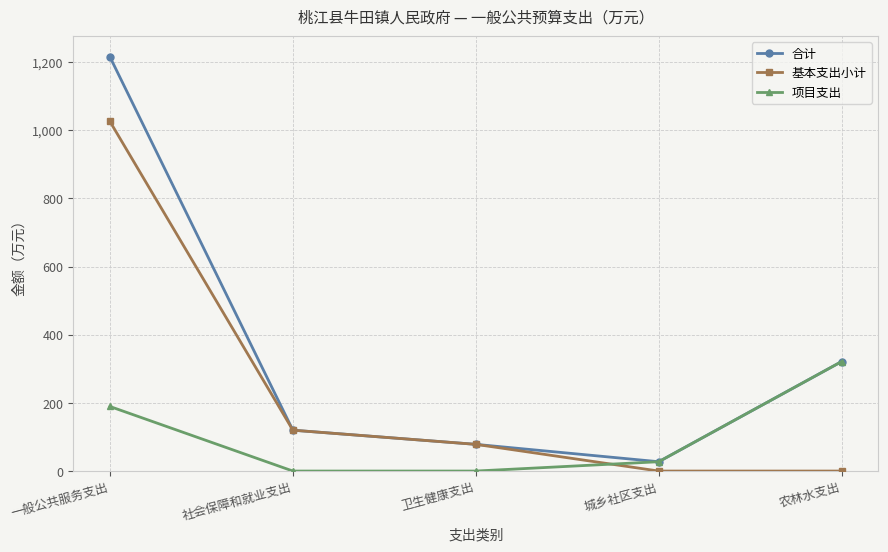

True or false: 项目支出 has a value of 300.7 at 一般公共服务支出.

False